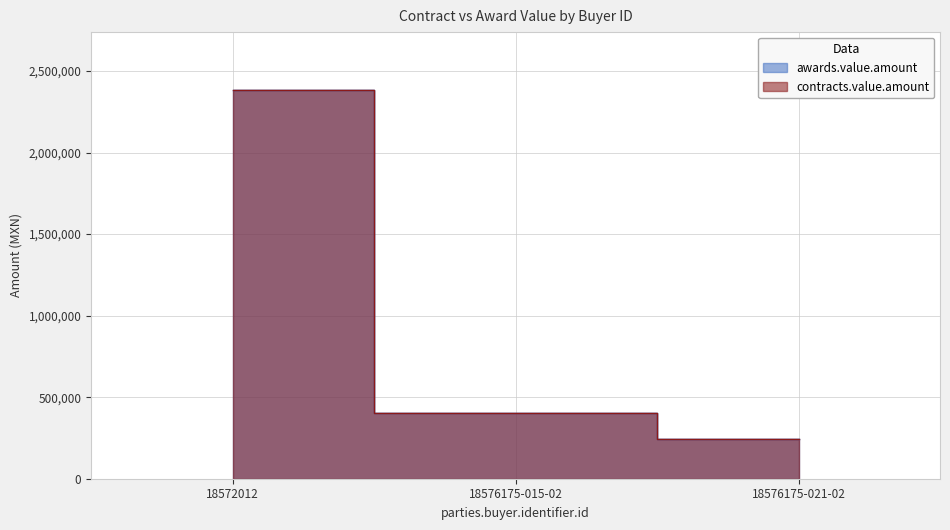

Does the chart have visible grid lines?

Yes